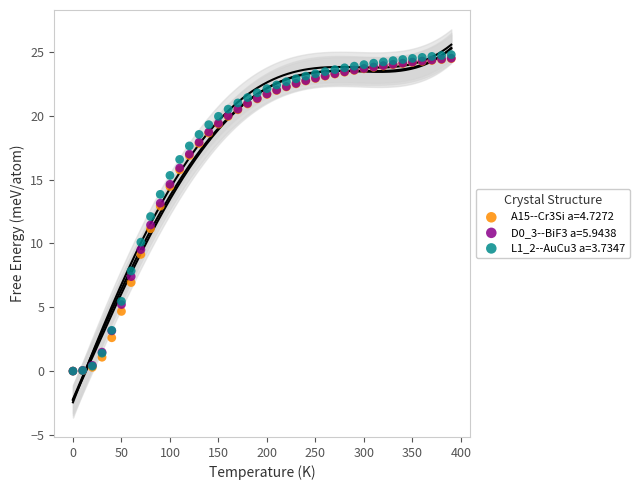

Which series has the widest spread of Y values?

L1_2--AuCu3 a=3.7347